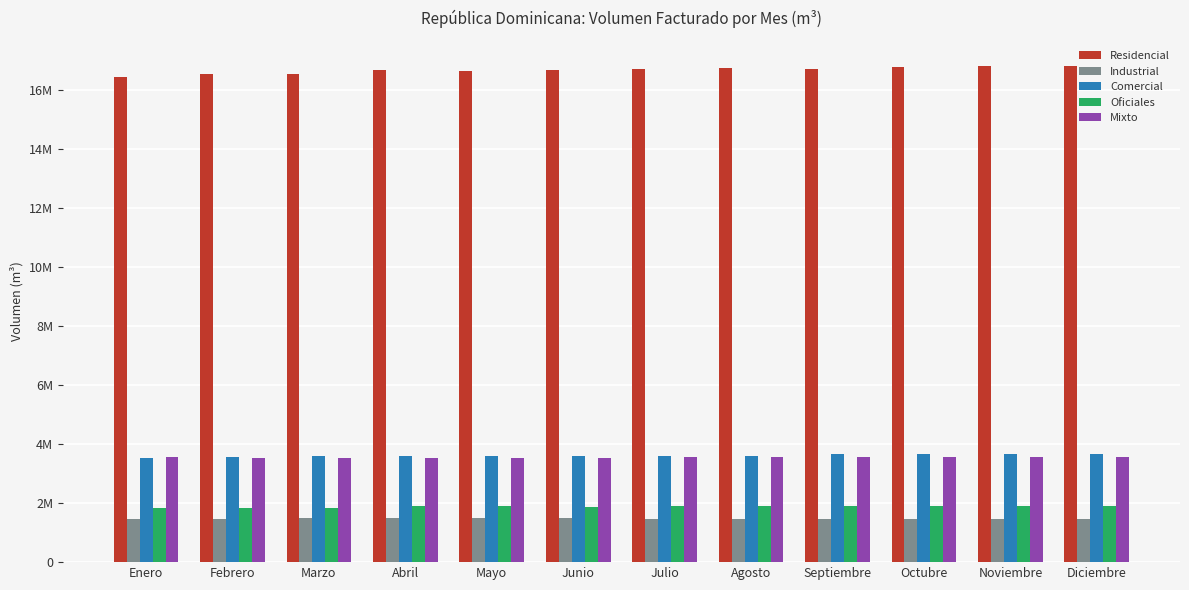

What is the label of the 11th bar from the right?

Febrero